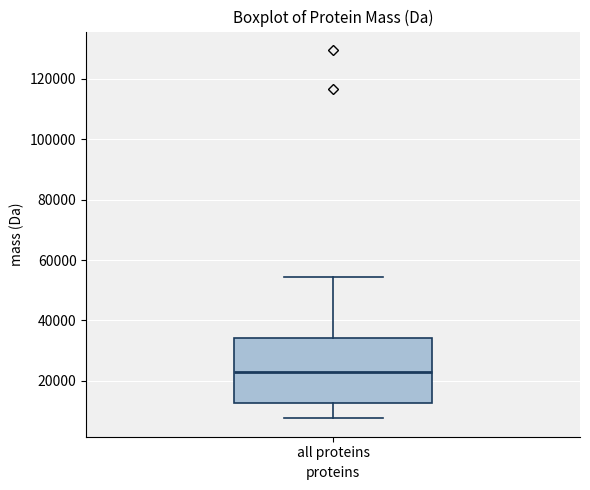

Read this box plot against the y-axis: the position of the median line, the range covered by the box, and the ends of both whiskers. The values are not printed on the chart, so give them approximately, as read against the axis.

median 22000, box 12000 to 34000, whiskers 8000 to 54000